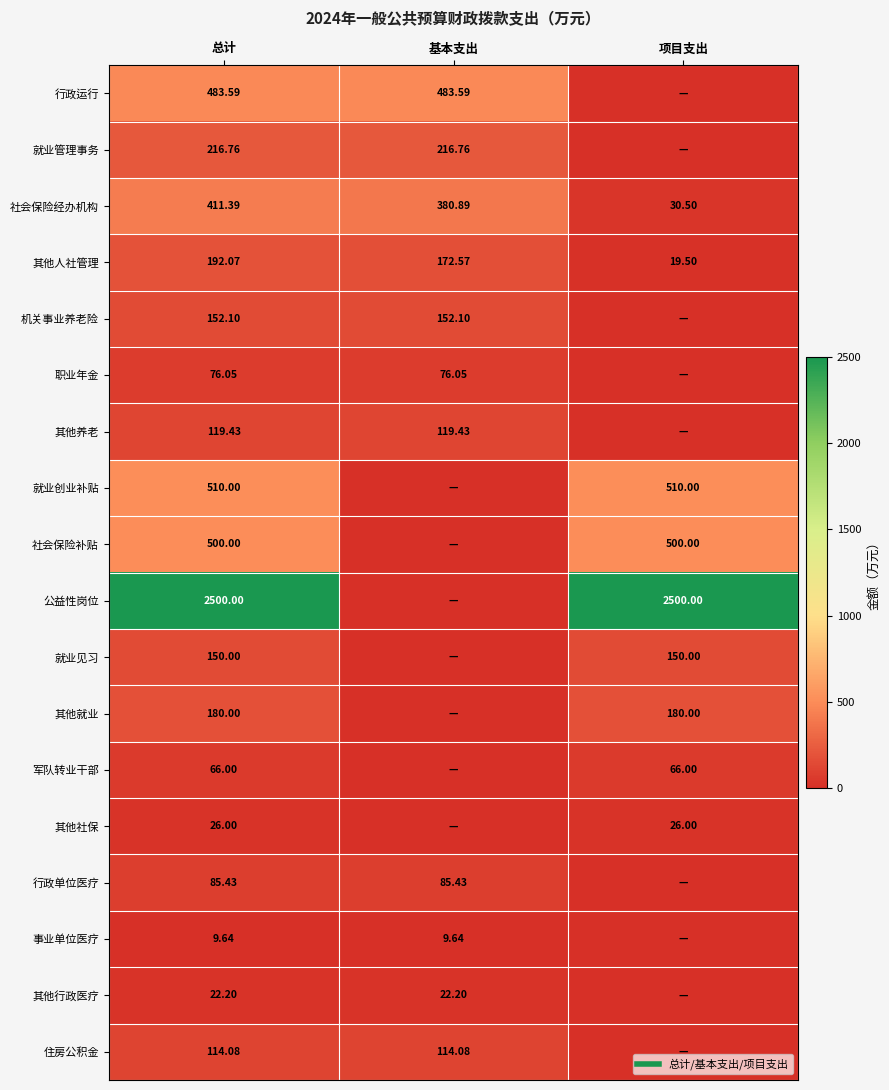

How many categories are shown in the chart?

3